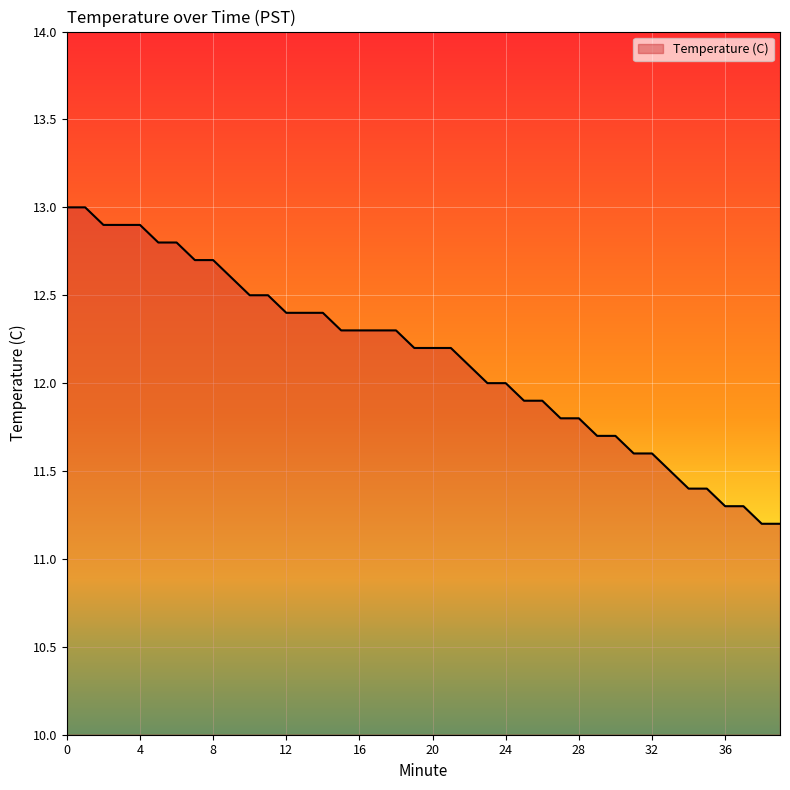

What is the greatest value displayed?

13.0